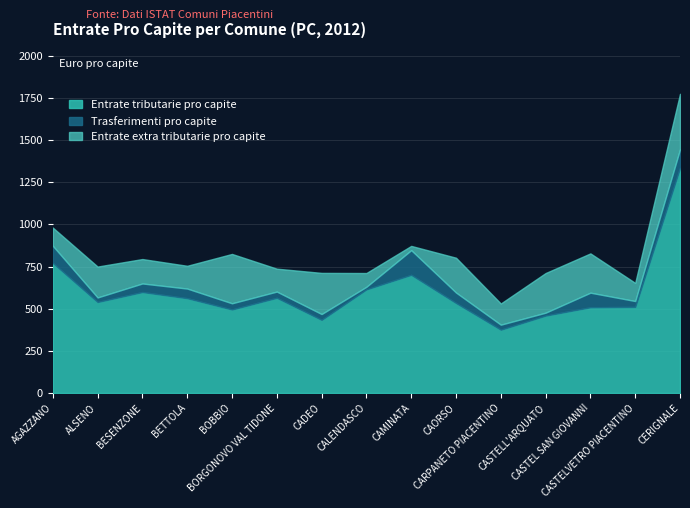

Does the chart display data point markers on the line(s)?

No